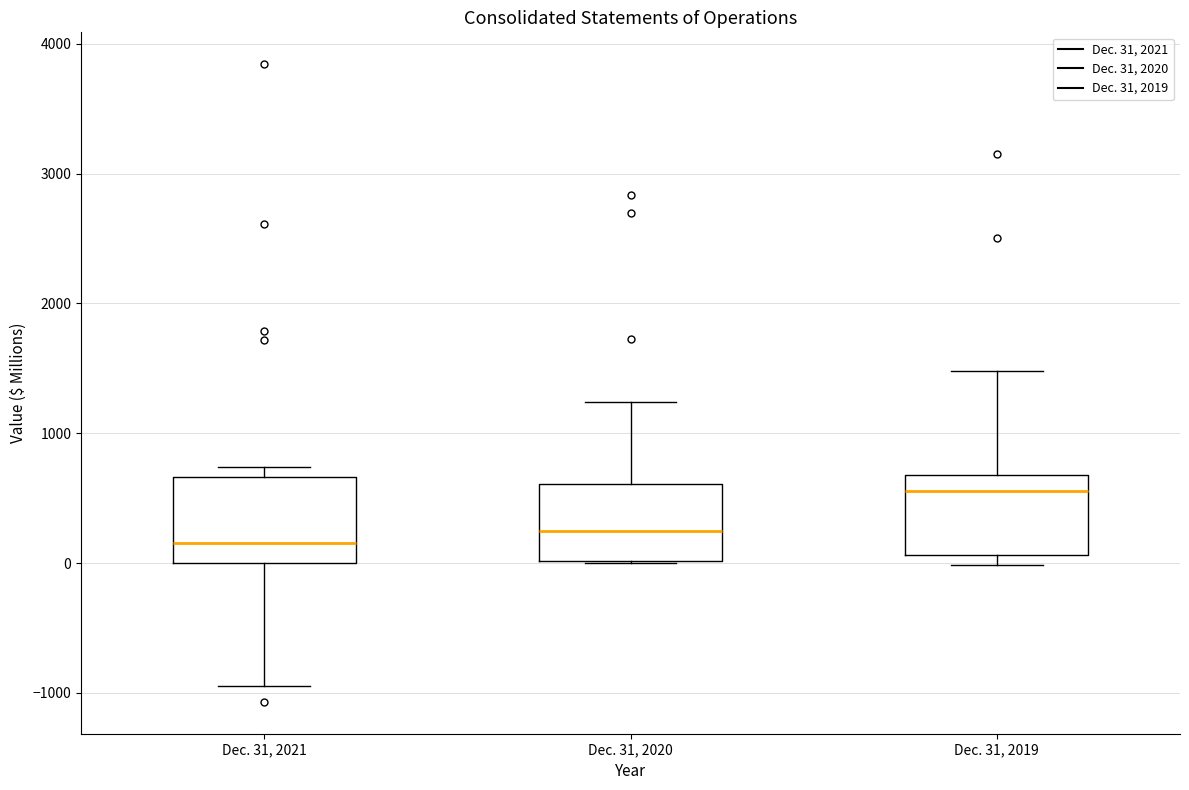

Where is the upper edge of the box for Dec. 31, 2020 on the y-axis? The values are not printed on the chart, so give them approximately, as read against the axis.

600